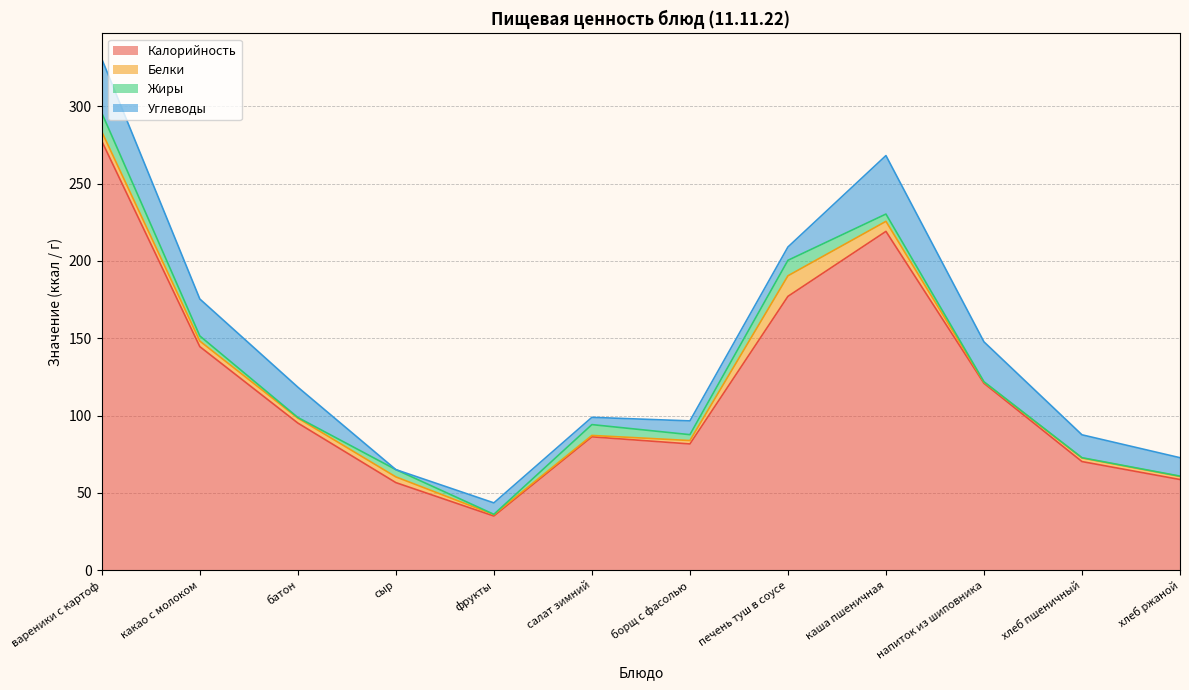

In Калорийность, how many points are lower than both neighbors (excluding endpoints)?

2